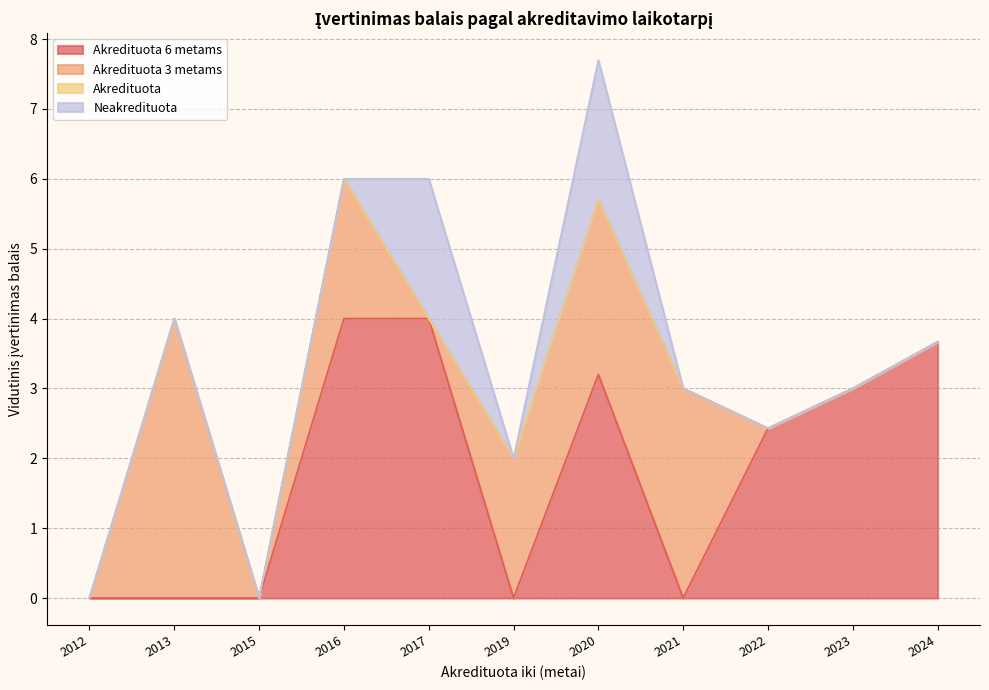

What is the value of the Akredituota 3 metams point at the 10th from the left?

3